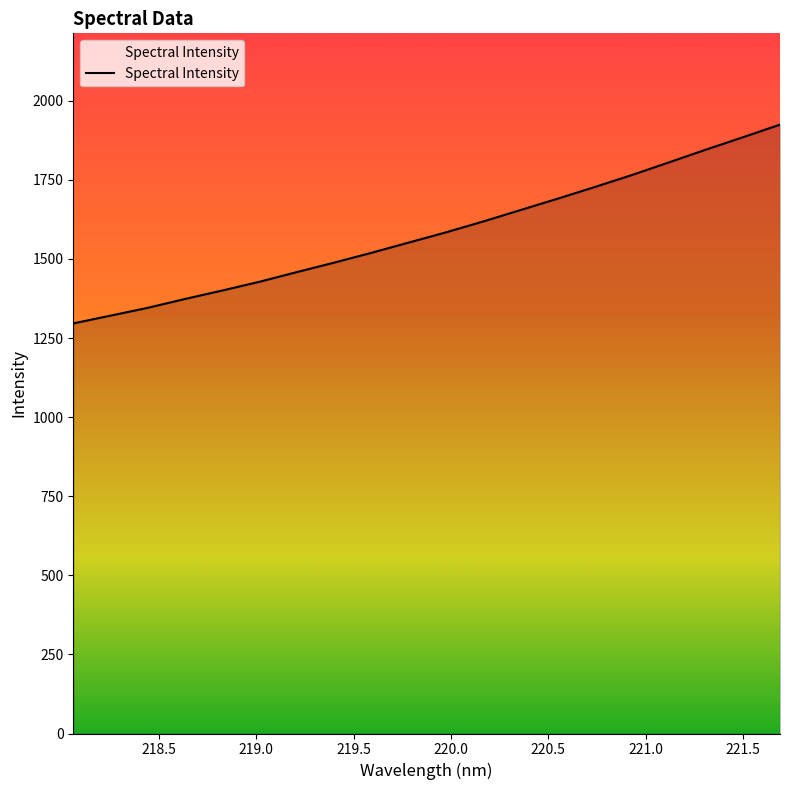

What is the minimum value shown in the chart?

1296.2